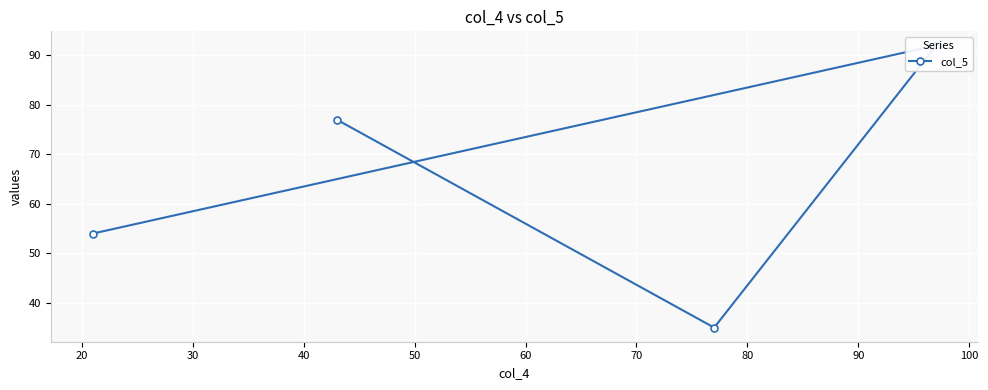

Between 20 and 40, which is larger?

40